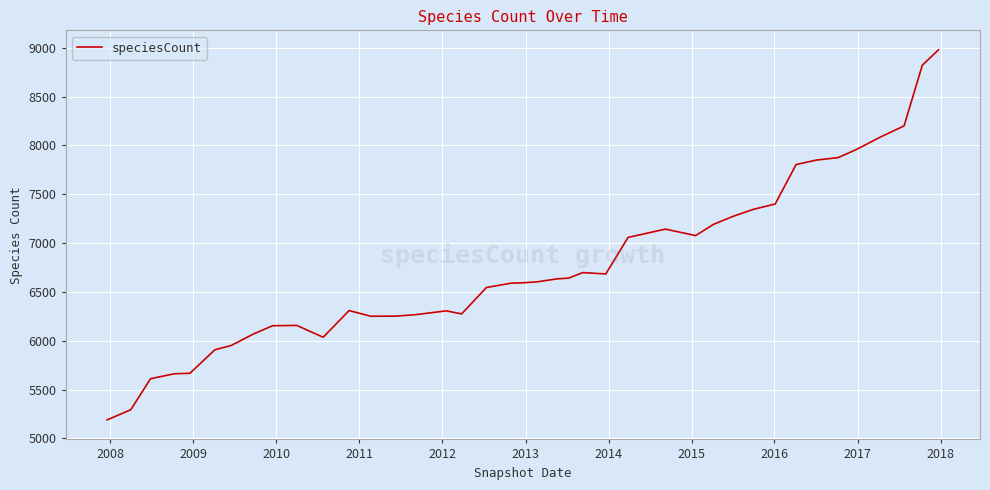

What is the greatest value displayed?

8978